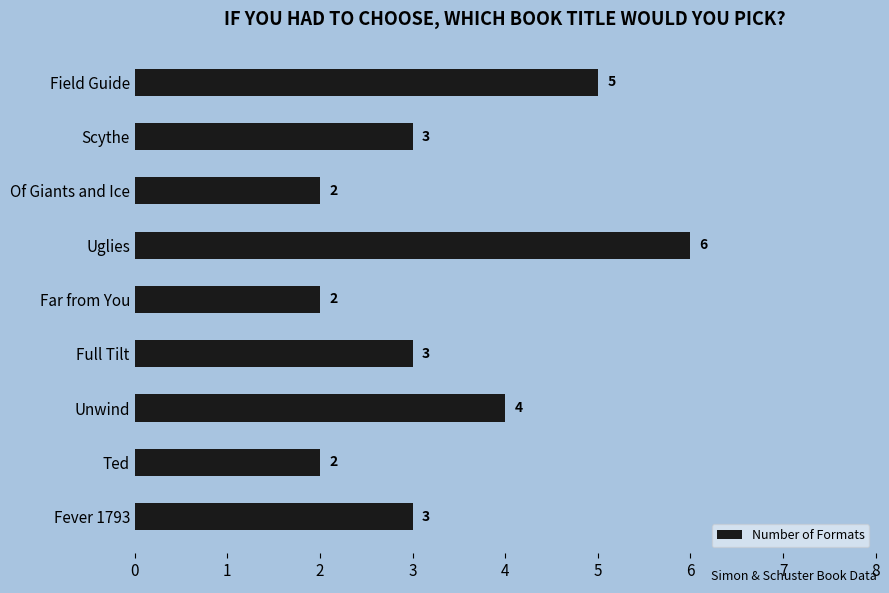

What is the value of the 4th bar from the top?

6